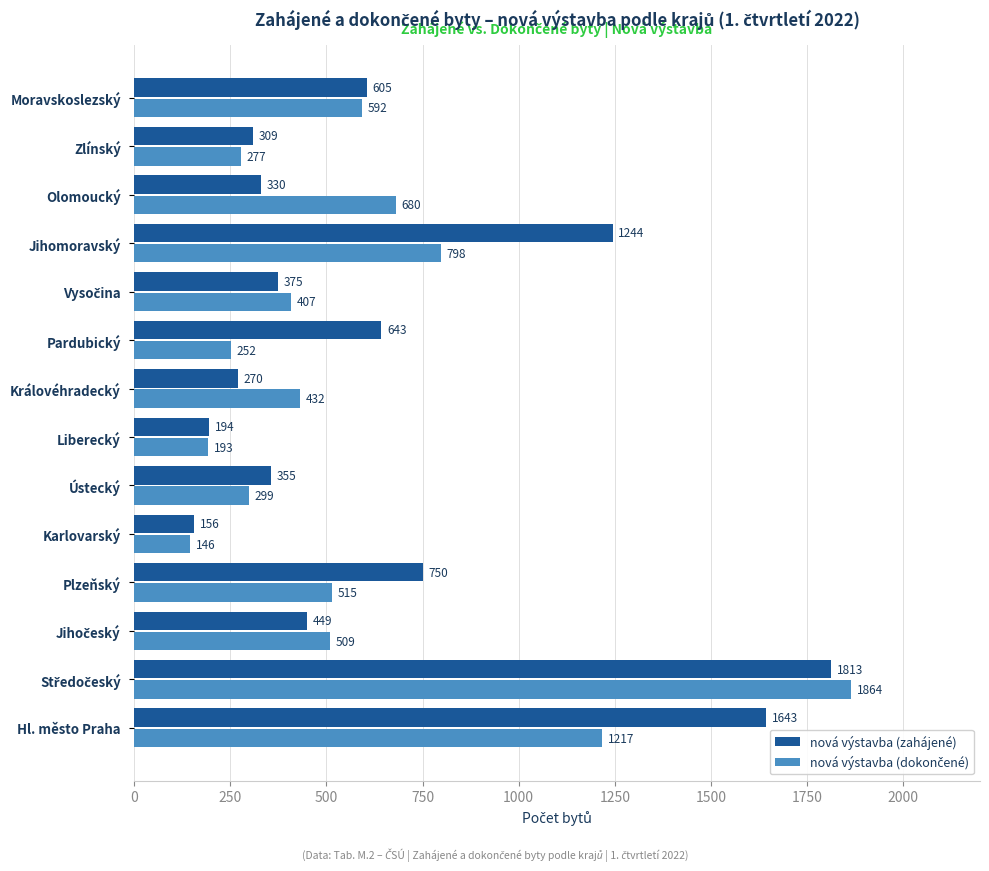

What is the total value across all series at Pardubický?

895